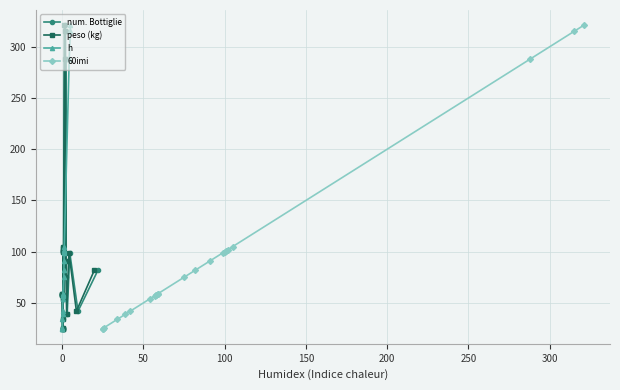

What are all the series names shown in the legend?

num. Bottiglie, peso (kg), h, 60imi